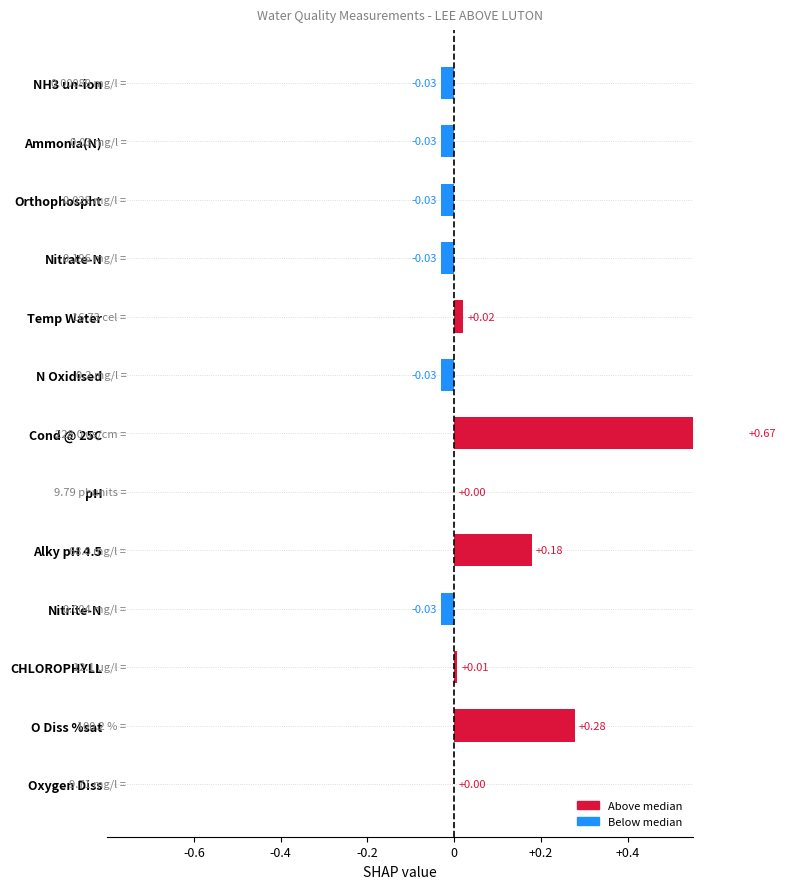

The chart shows a value of 0.0 at pH. True or false?

True